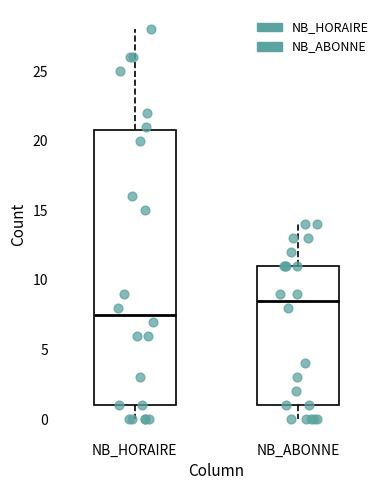

Which box is the tallest, from its lower edge to its upper edge?

NB_HORAIRE